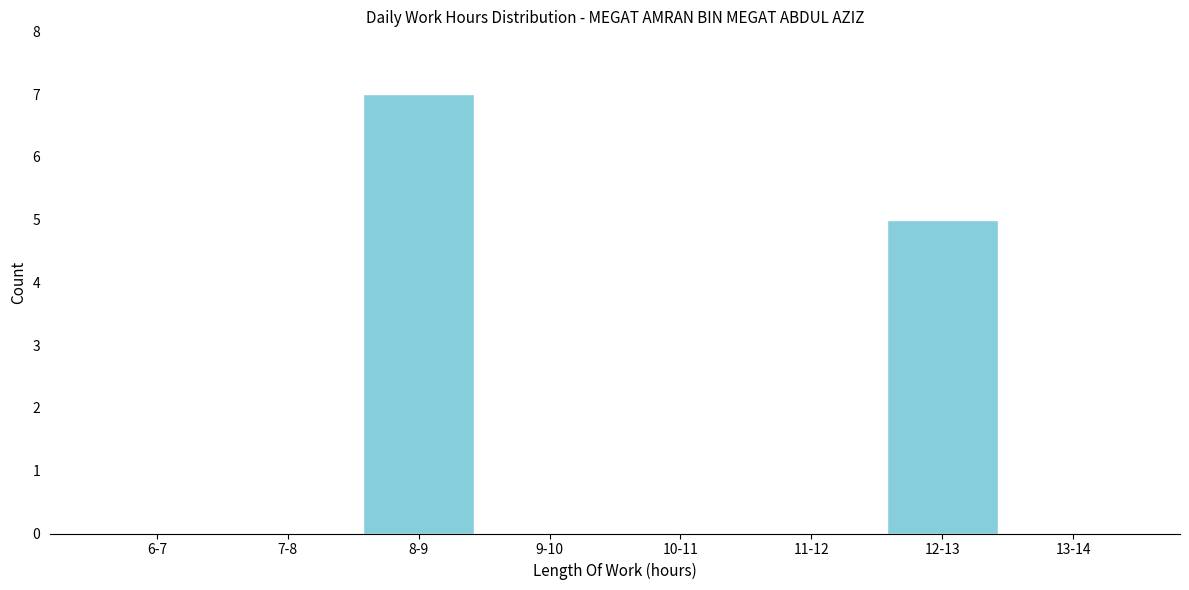

Reading left to right, transcribe all the data shown in this chart.

6-7=0	7-8=0	8-9=7	9-10=0	10-11=0	11-12=0	12-13=5	13-14=0